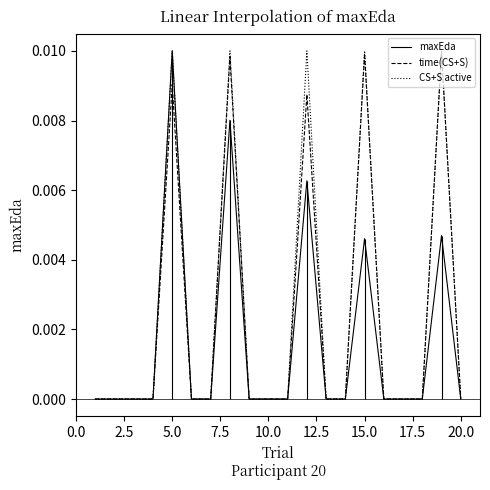

At 5.0, list the series in order from largest to smallest.

maxEda, time(CS+S), CS+S active